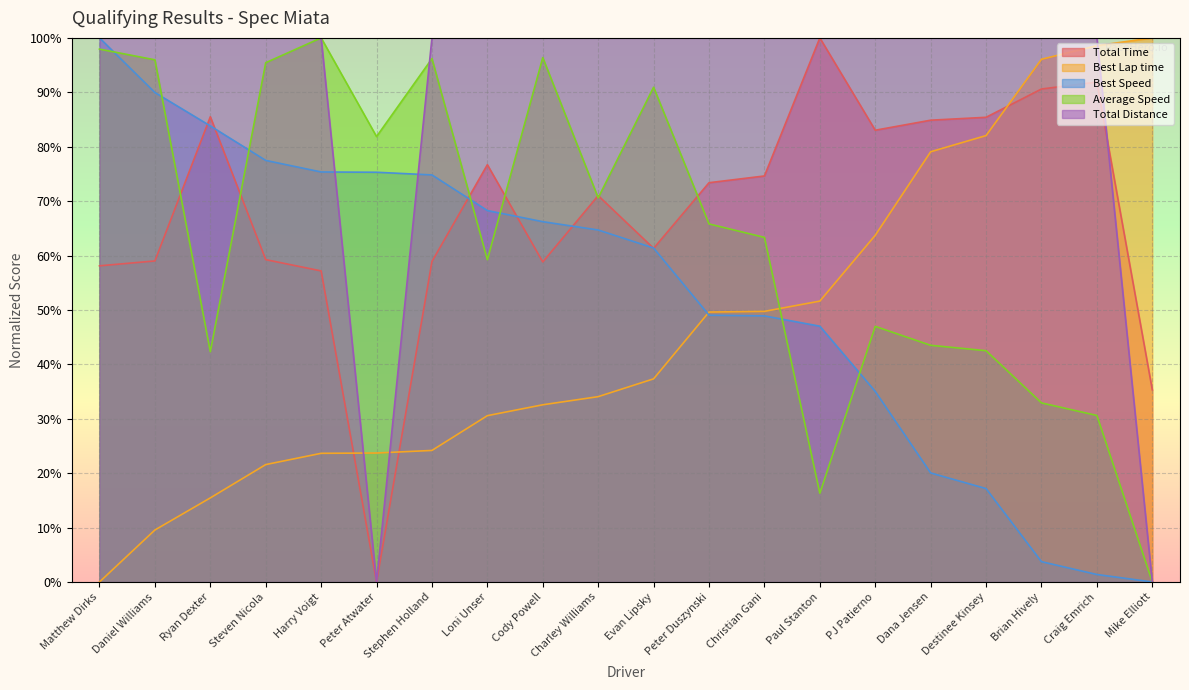

What position from the right is Dana Jensen?

5